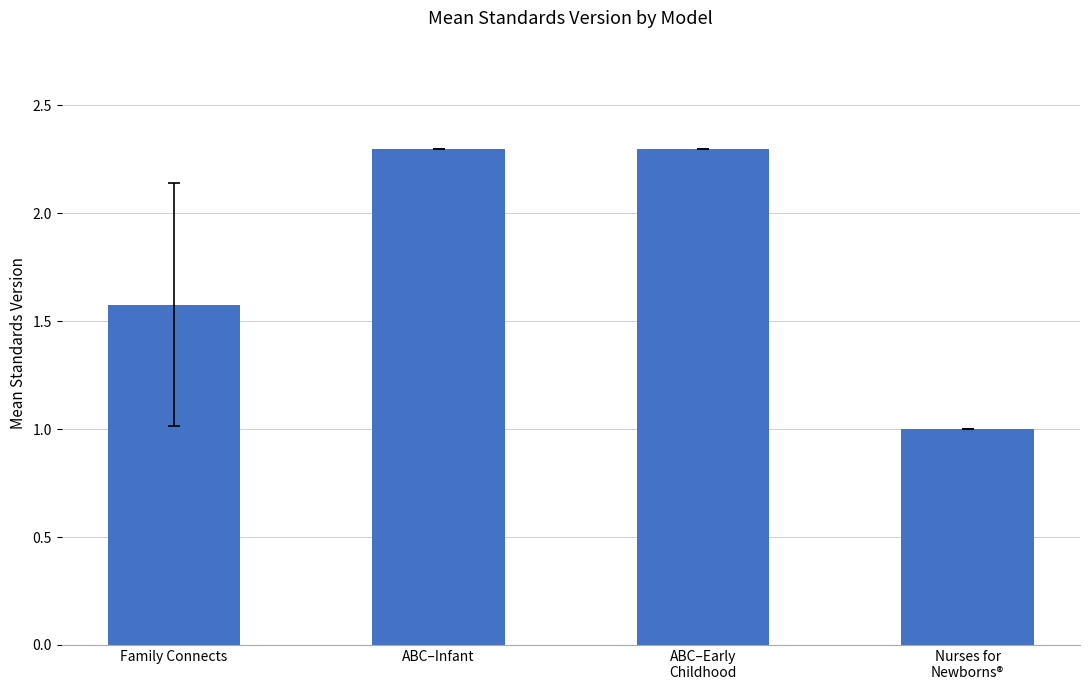

Is it true that the value at ABC–Infant is 4.0?

False